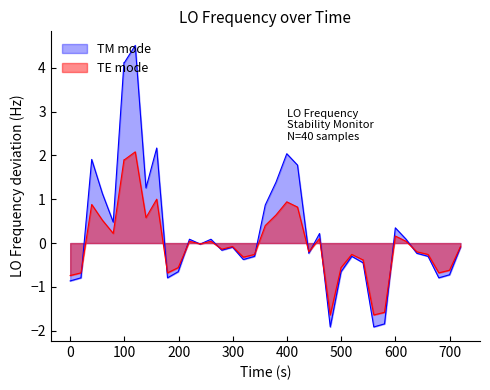

List the series in order of their peak value, highest first.

TM mode, TE mode